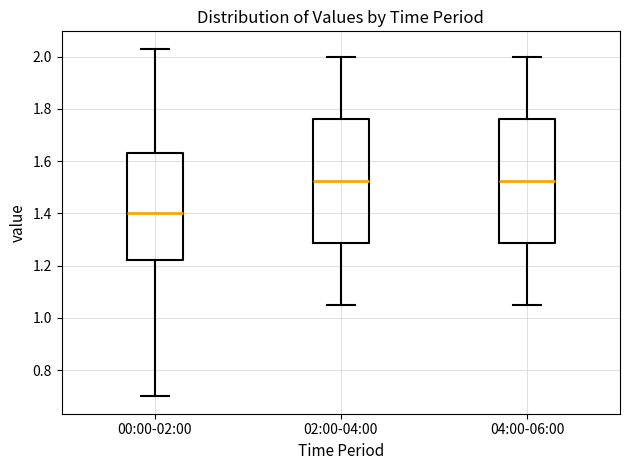

Where is the upper edge of the box for 04:00-06:00 on the y-axis? The values are not printed on the chart, so give them approximately, as read against the axis.

1.76